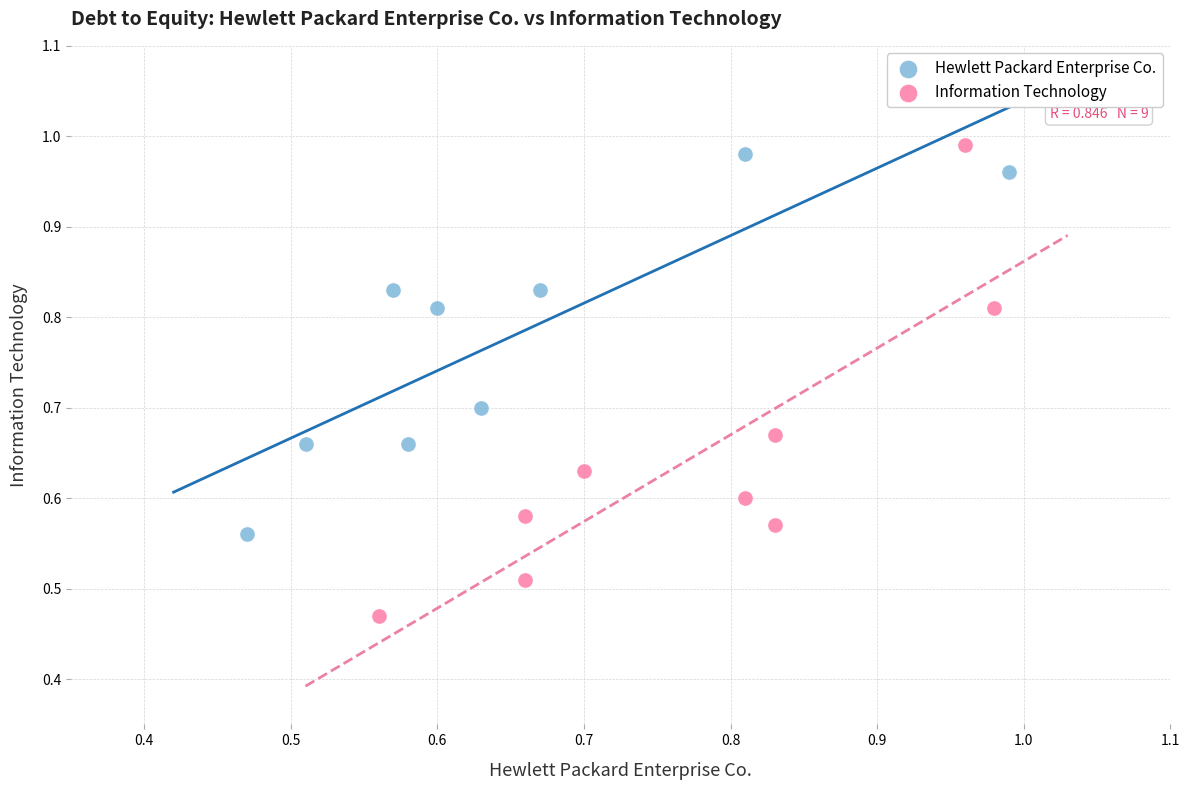

Which series reaches the minimum Y coordinate?

Information Technology